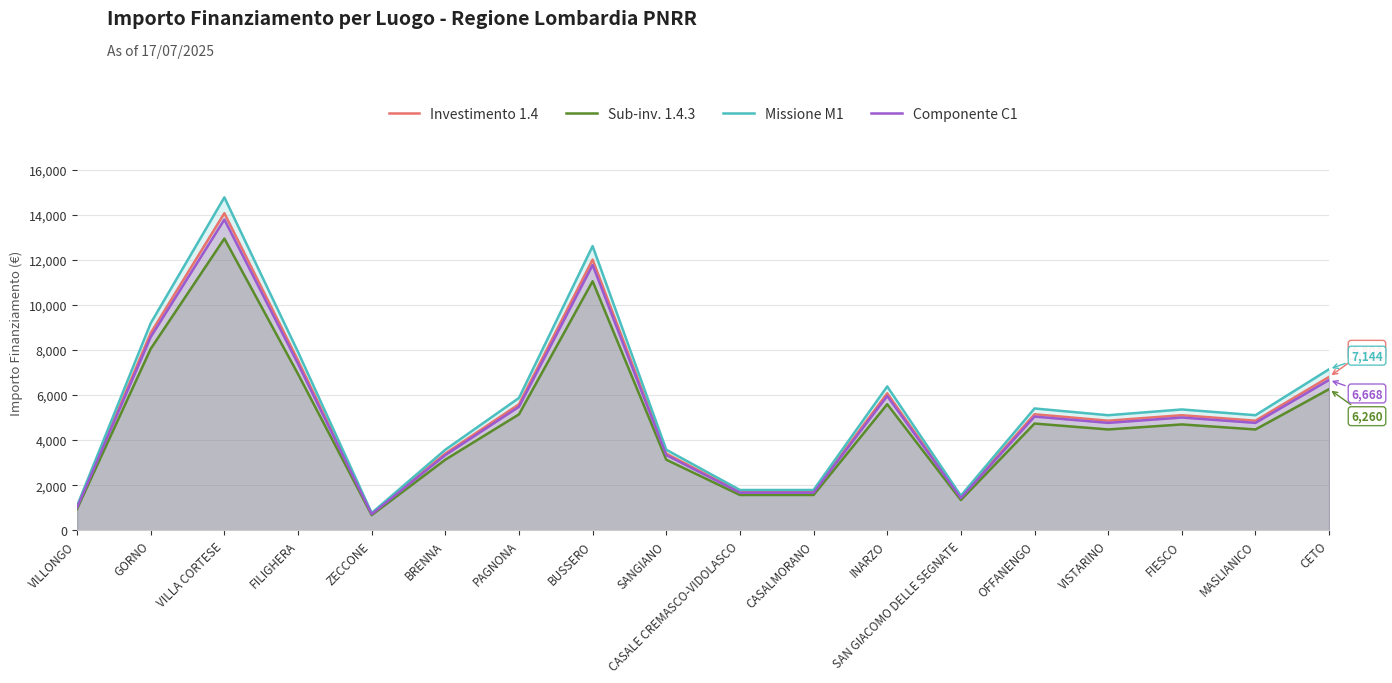

Rank the series by their maximum value, from lowest to highest.

Sub-inv. 1.4.3, Componente C1, Investimento 1.4, Missione M1